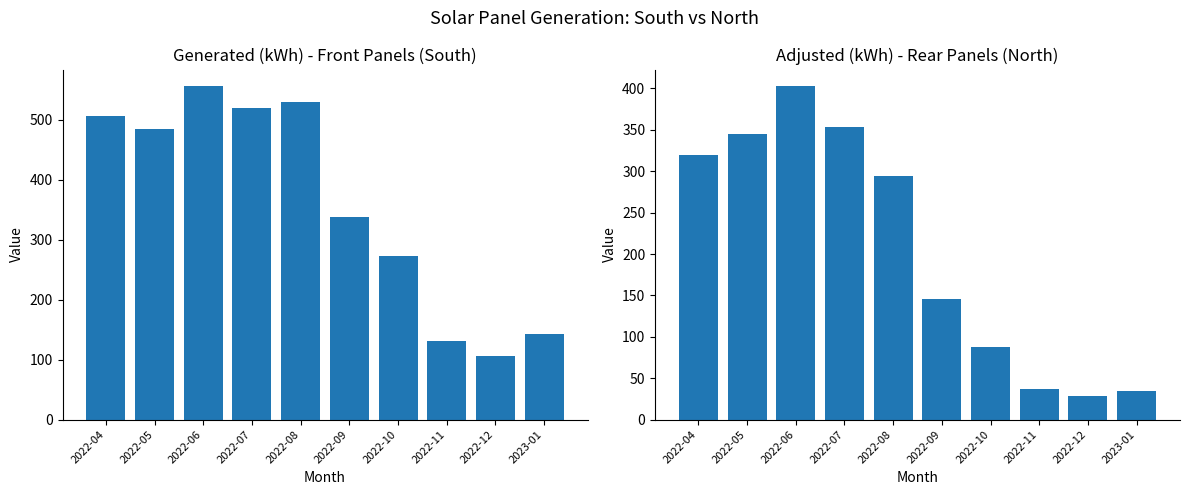

What is the label of the 4th bar from the right?

2022-10